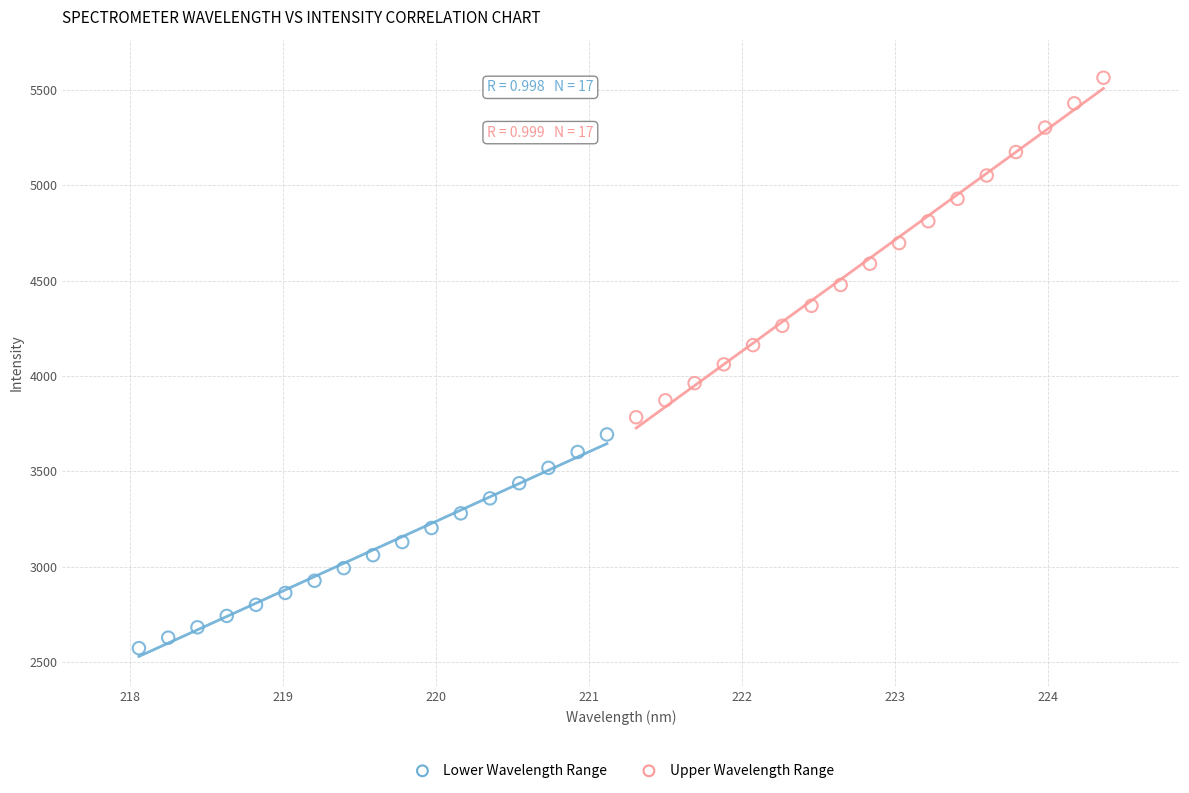

Which series reaches the maximum Y coordinate?

Upper Wavelength Range